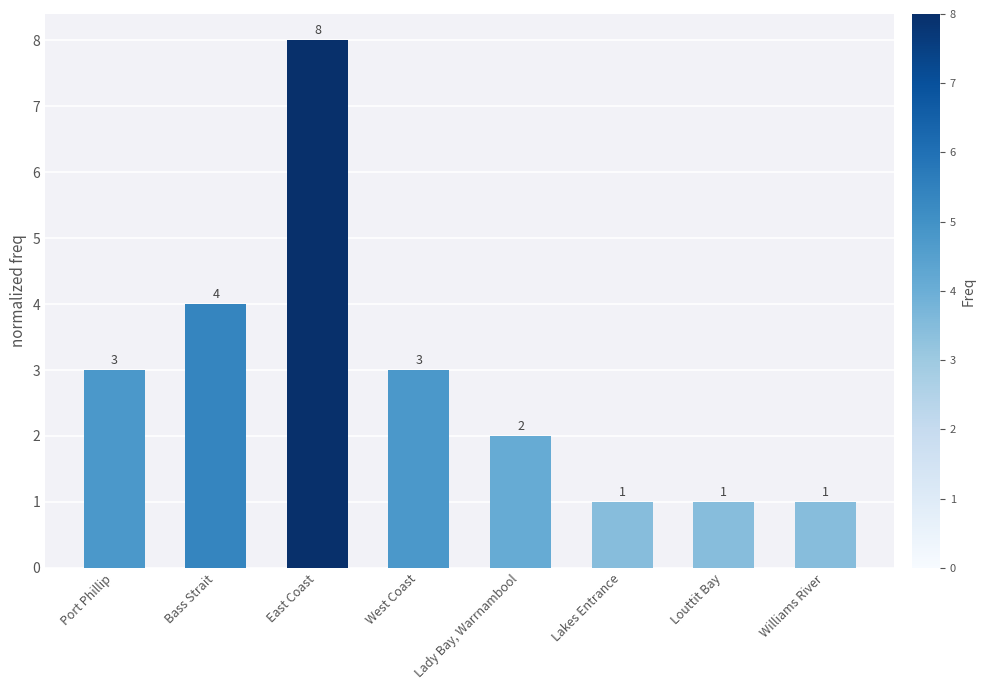

Is it true that the value at Louttit Bay is 1?

True